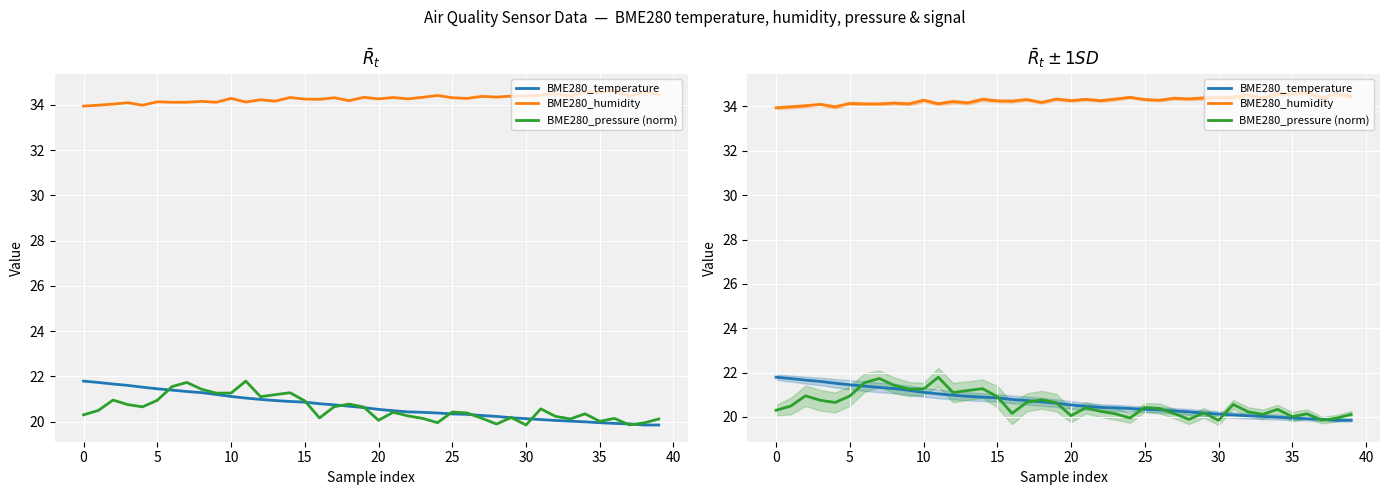

What are all the series names shown in the legend?

BME280_temperature, BME280_humidity, BME280_pressure (norm)